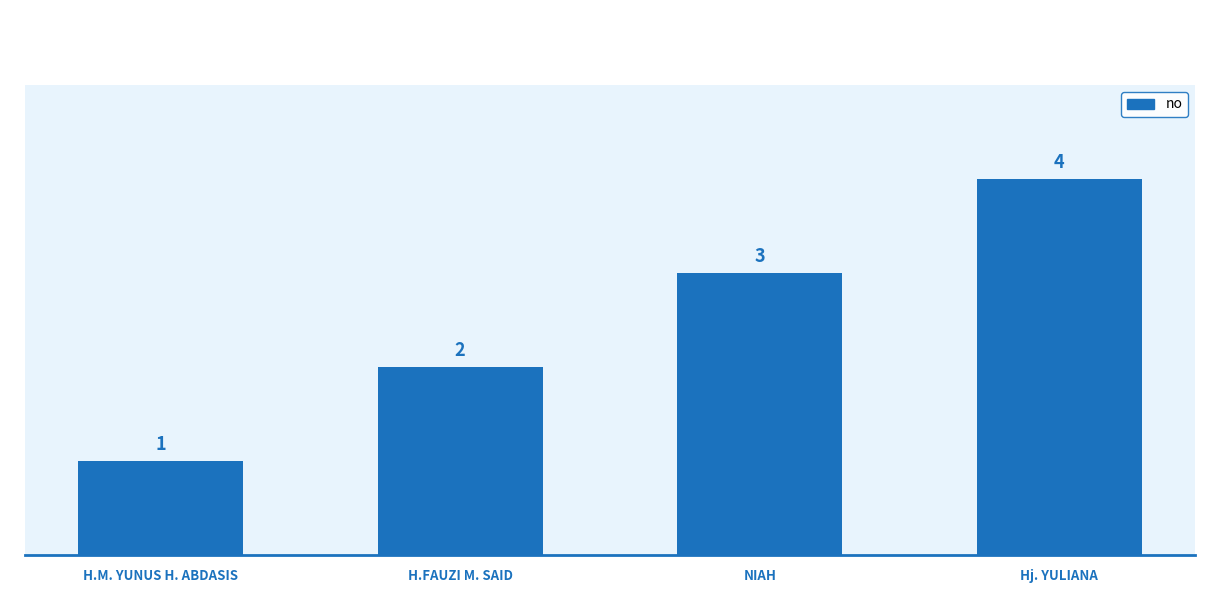

List the labels in order of value, smallest first.

H.M. YUNUS H. ABDASIS, H.FAUZI M. SAID, NIAH, Hj. YULIANA